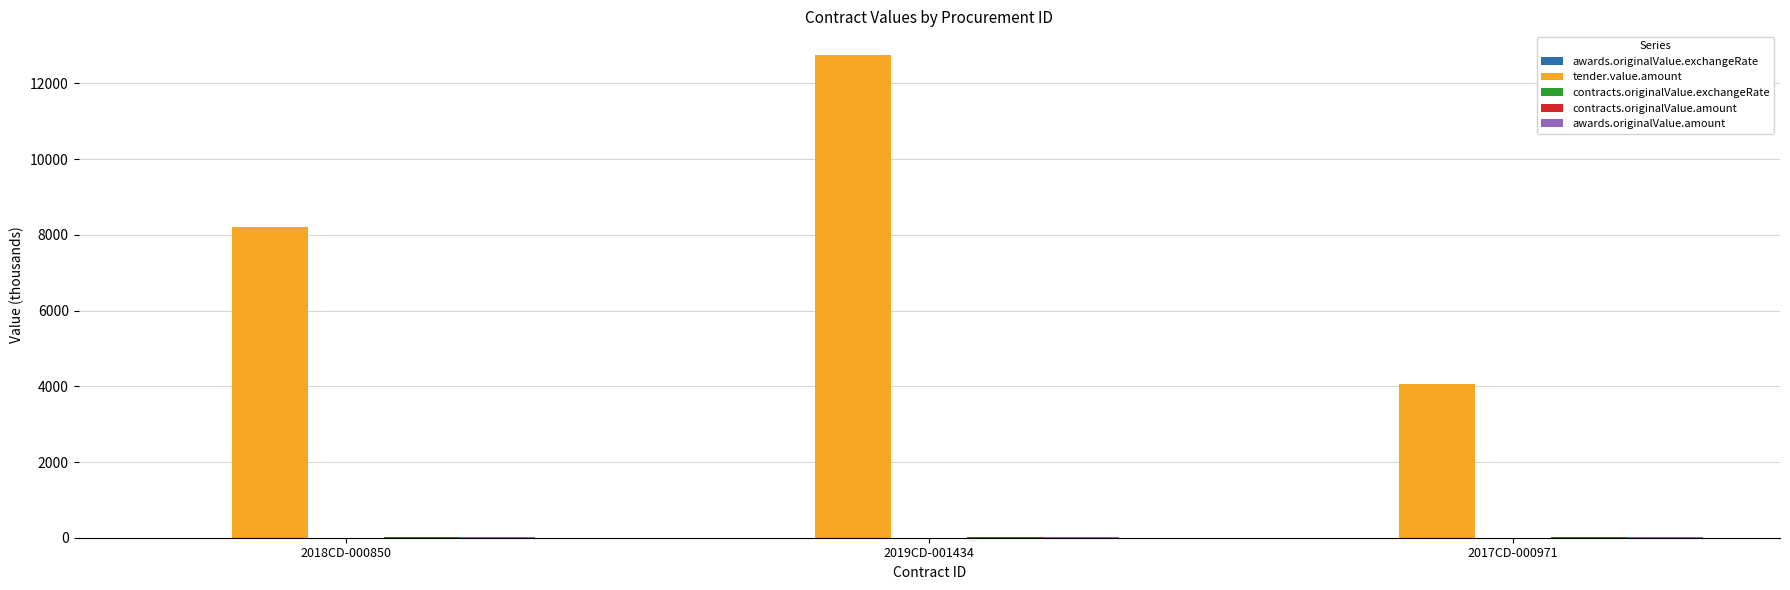

The tender.value.amount series shows 4154.9 at 2018CD-000850. True or false?

False